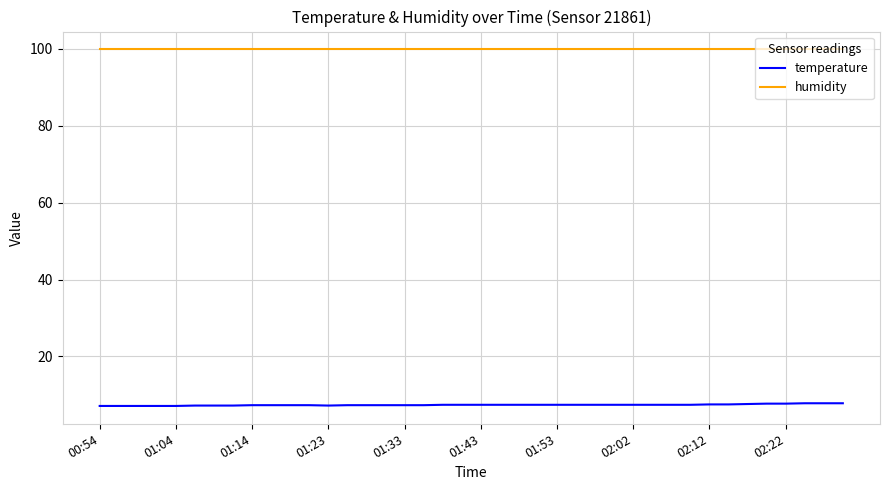

List the series in order of their overall mean, lowest first.

temperature, humidity